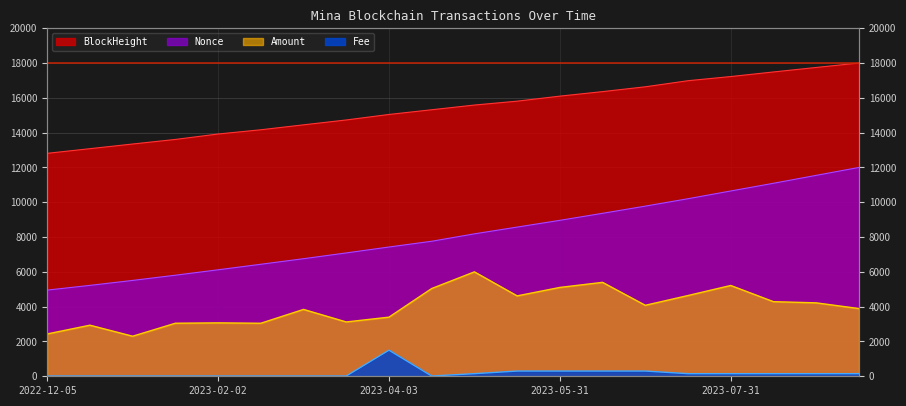

What is the difference between the highest and lowest values at 2023-01-02?

13331.7